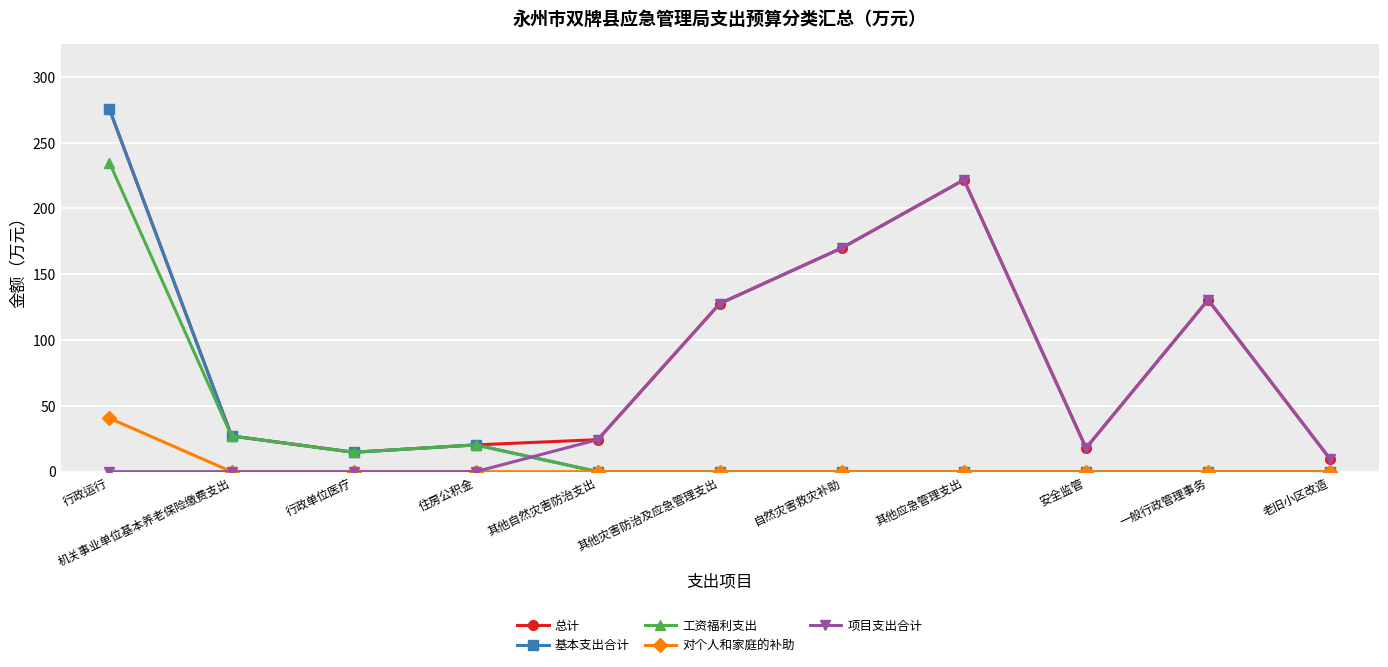

Where is the first local minimum for 基本支出合计?

行政单位医疗